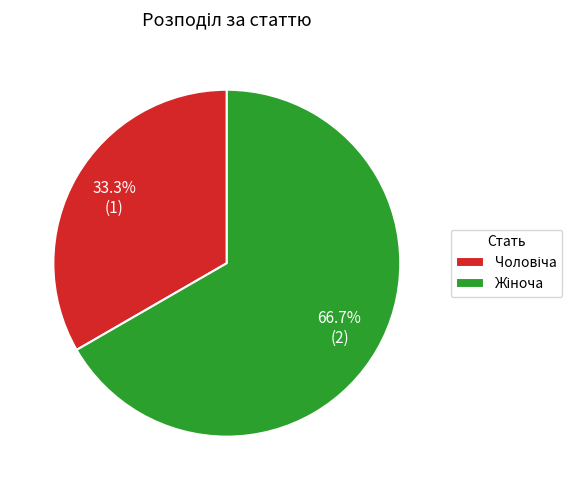

Is there a majority slice in this chart?

Yes